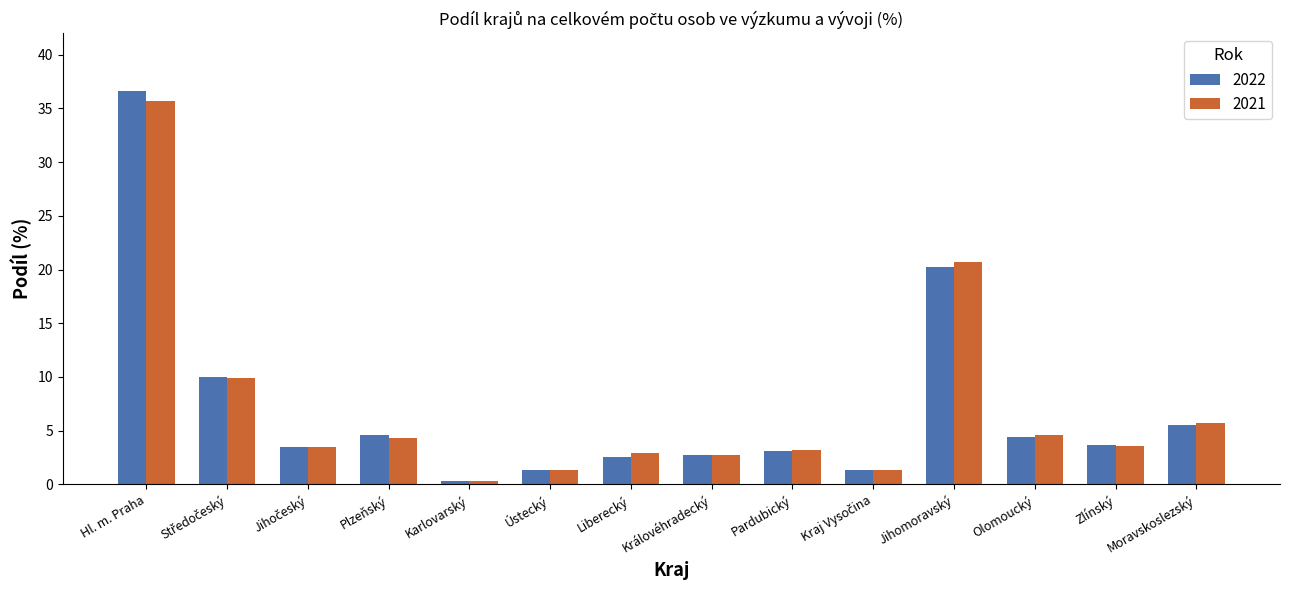

List the series in order of their peak value, lowest first.

2021, 2022